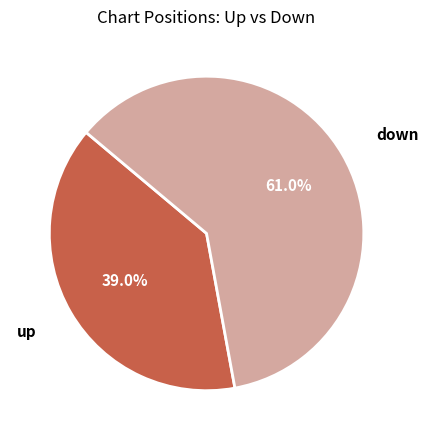

How many slices are in this pie chart?

2